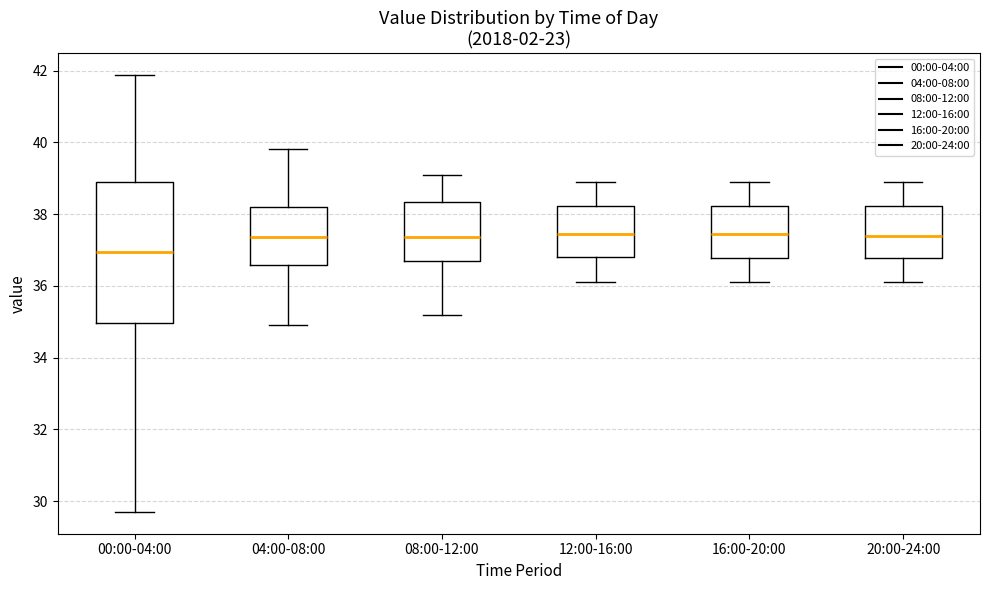

Reading left to right, transcribe this box plot: for each box, give where its median line is, the range the box spans, and where its two whiskers end, as read against the y-axis. The values are not printed on the chart, so give them approximately, as read against the axis.

00:00-04:00: median 37.0, box 35.0 to 39.0, whiskers 29.8 to 41.8
04:00-08:00: median 37.4, box 36.6 to 38.2, whiskers 35.0 to 39.8
08:00-12:00: median 37.4, box 36.8 to 38.4, whiskers 35.2 to 39.2
12:00-16:00: median 37.4, box 36.8 to 38.2, whiskers 36.2 to 39.0
16:00-20:00: median 37.4, box 36.8 to 38.2, whiskers 36.2 to 39.0
20:00-24:00: median 37.4, box 36.8 to 38.2, whiskers 36.2 to 39.0